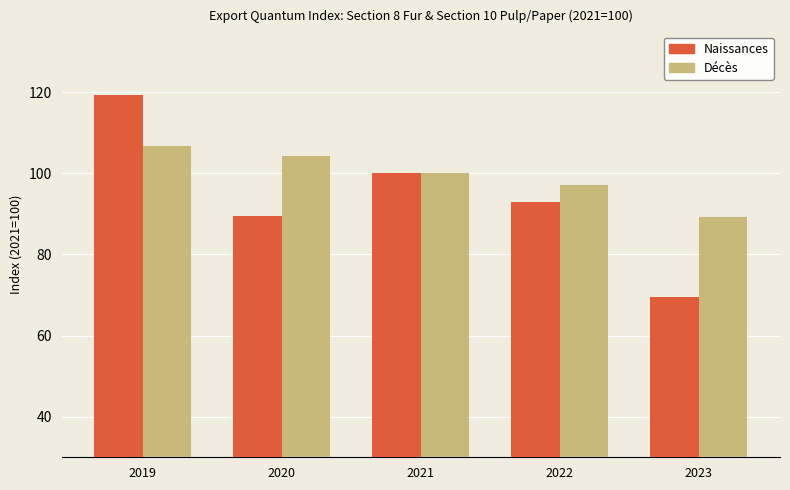

Which series changed the most between 2020 and 2023?

Naissances